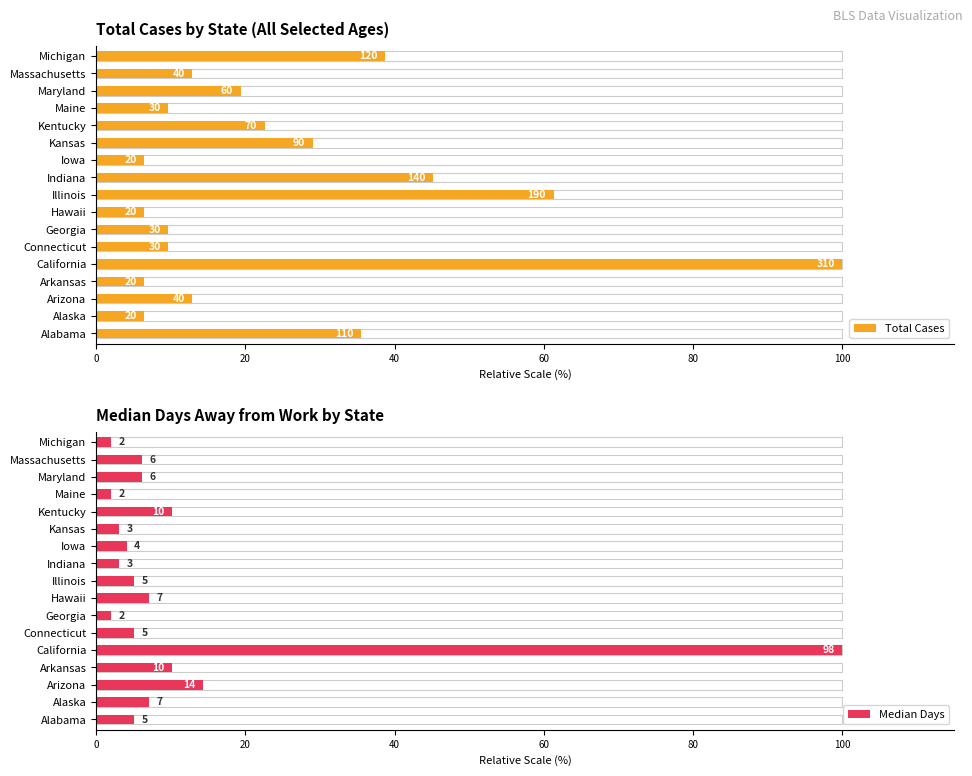

True or false: Median Days has a value of 20.9 at Arizona.

False